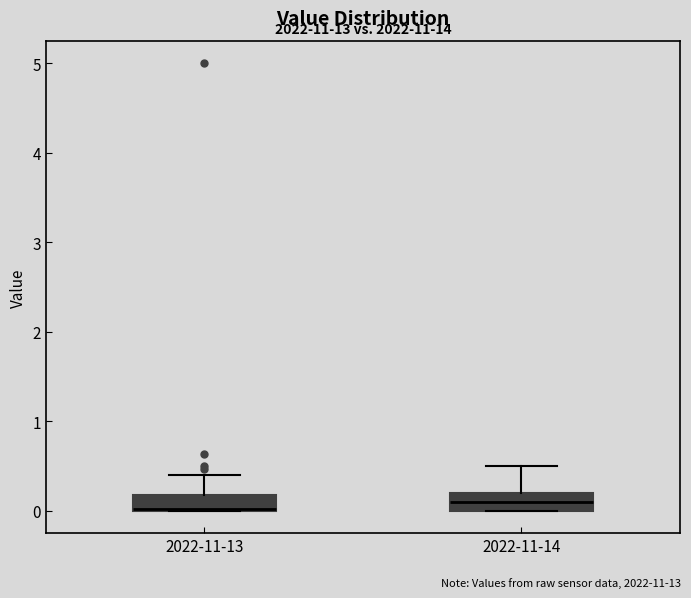

Where does the upper whisker of the box for 2022-11-14 end on the y-axis? The values are not printed on the chart, so give them approximately, as read against the axis.

0.5